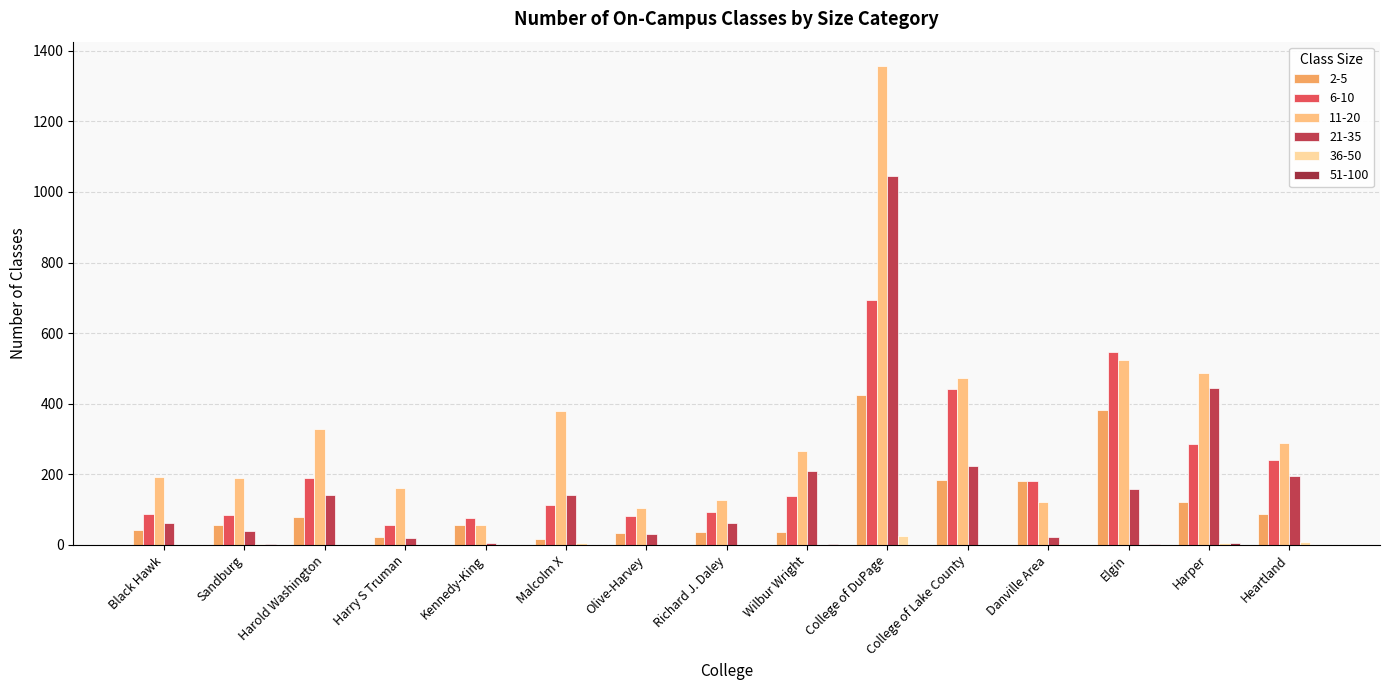

What is the sum of all 21-35 values?

2793